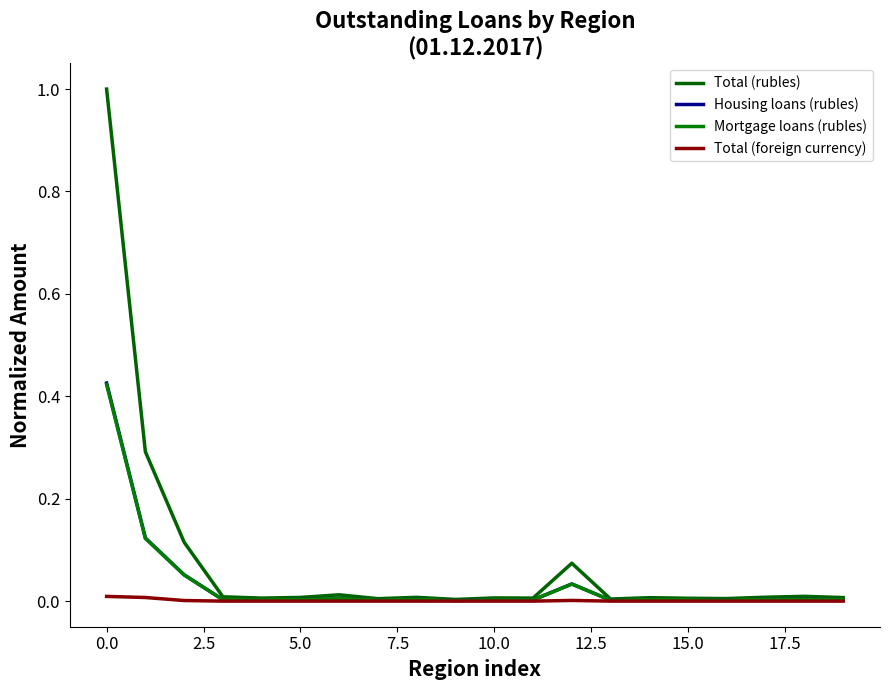

What is the label of the 4th point from the right?

16